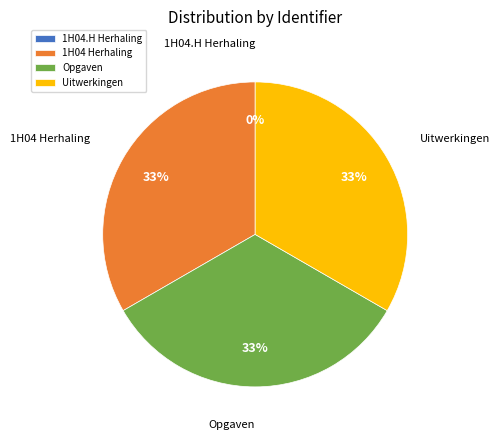

Is it true that Opgaven is 33% of the pie?

True